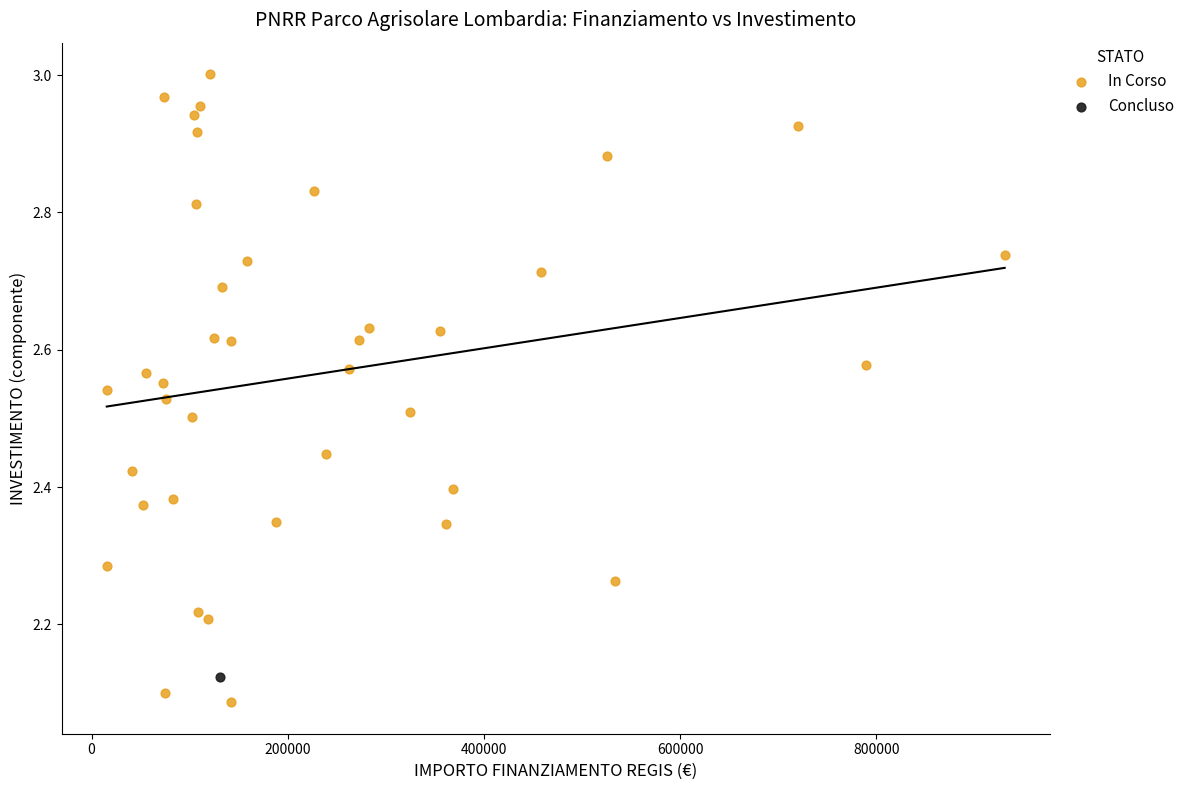

What are all the series names shown in the legend?

In Corso, Concluso